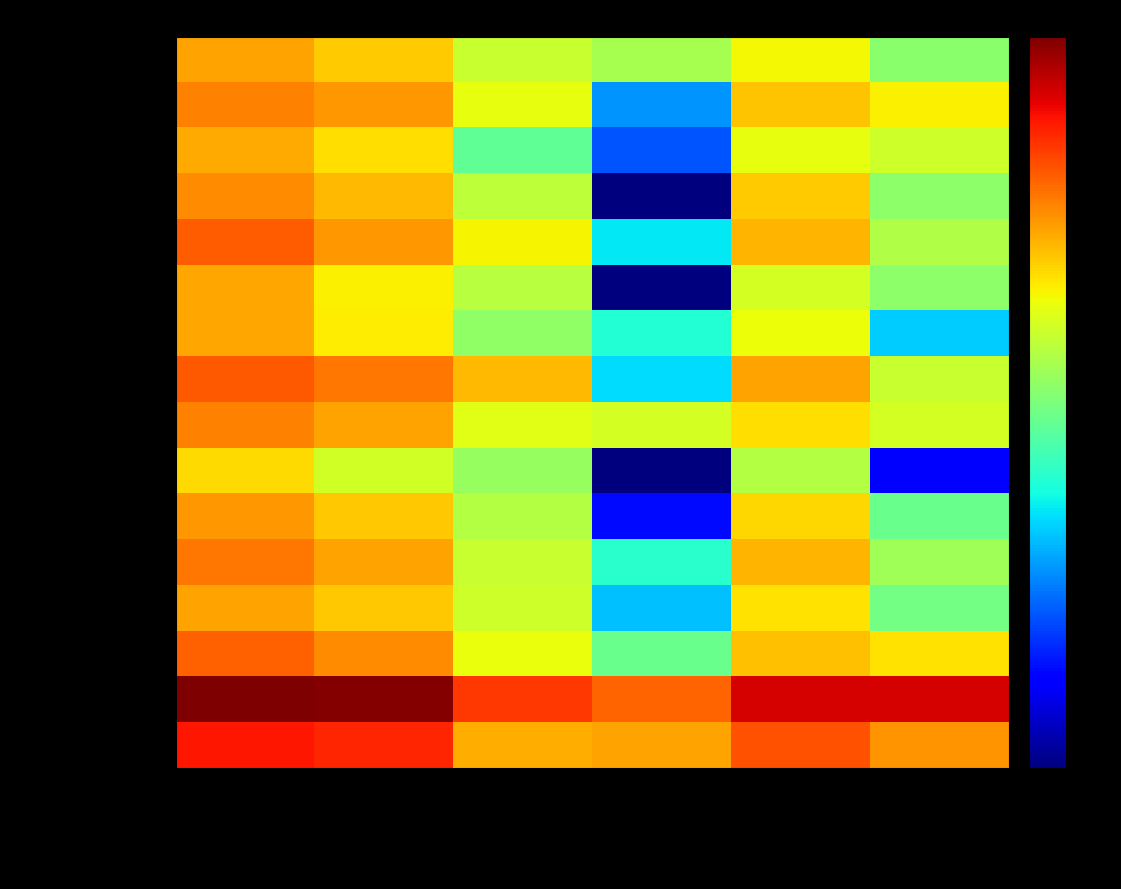

How many categories are shown in the chart?

6